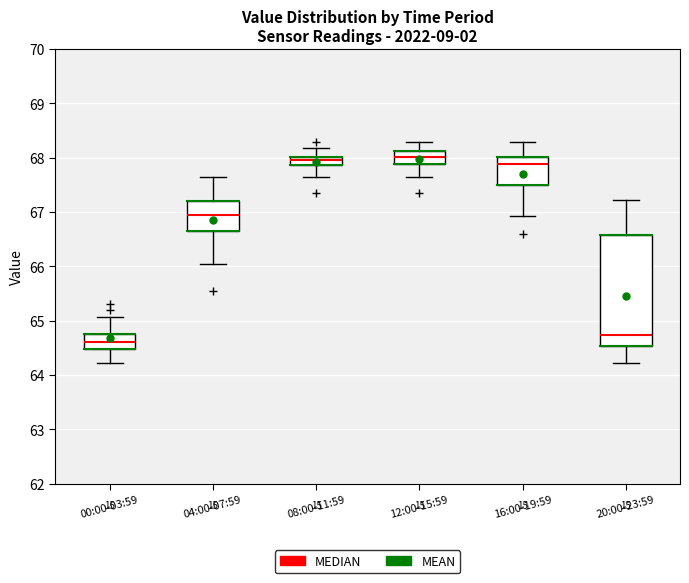

Reading left to right, transcribe this box plot: for each box, give where its median line is, the range the box spans, and where its two whiskers end, as read against the y-axis. The values are not printed on the chart, so give them approximately, as read against the axis.

00:00-03:59: median 64.6, box 64.5 to 64.8, whiskers 64.2 to 65.1
04:00-07:59: median 66.9, box 66.7 to 67.2, whiskers 66.1 to 67.7
08:00-11:59: median 68.0 (inside the box), box 67.9 to 68.0, whiskers 67.7 to 68.2
12:00-15:59: median 68.0, box 67.9 to 68.1, whiskers 67.7 to 68.3
16:00-19:59: median 67.9, box 67.5 to 68.0, whiskers 66.9 to 68.3
20:00-23:59: median 64.7, box 64.5 to 66.6, whiskers 64.2 to 67.2